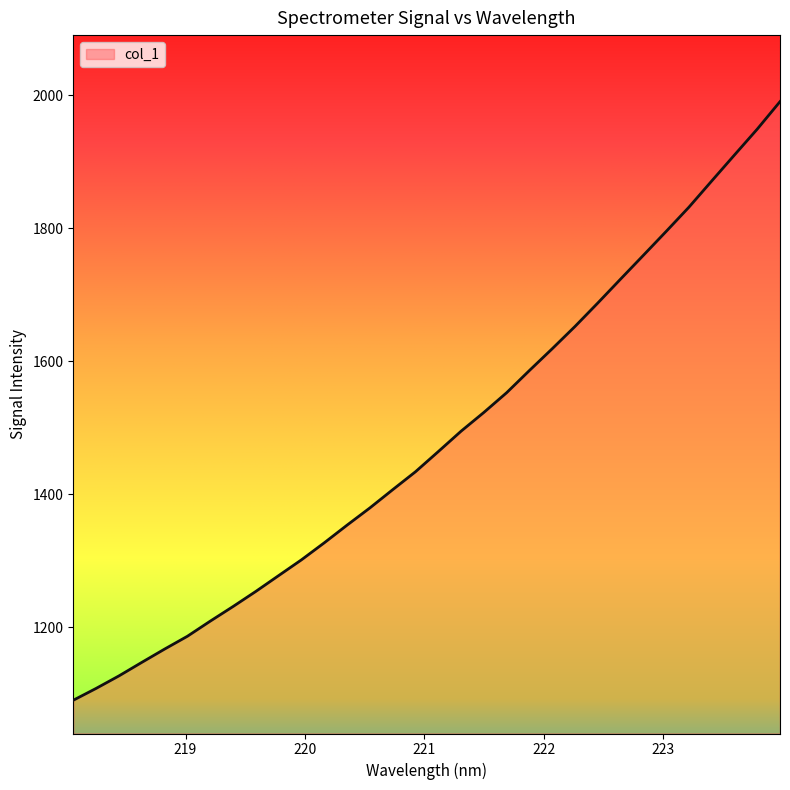

What is the difference between the maximum and minimum values?

899.9